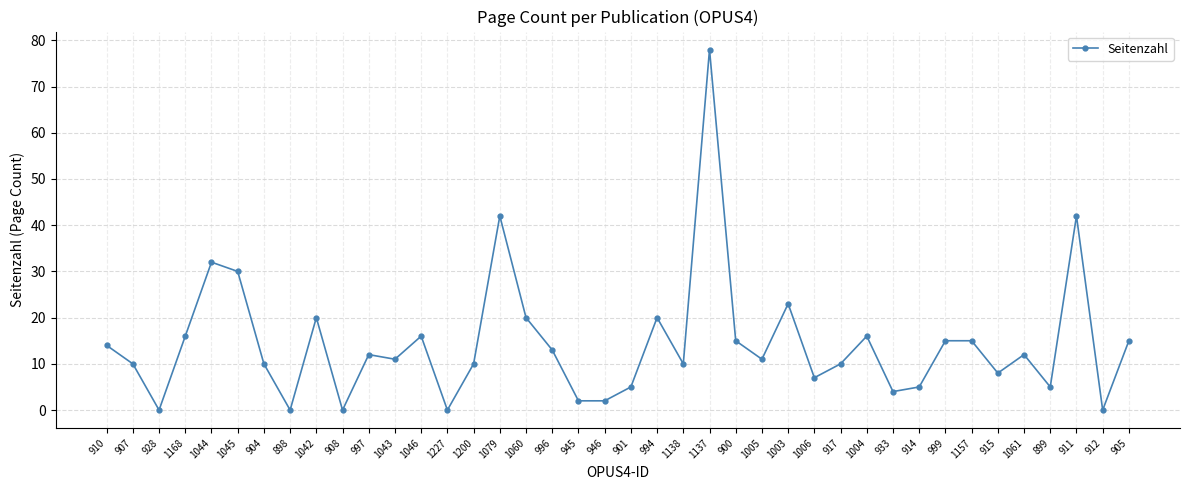

At which label does the data first exceed 12?

910